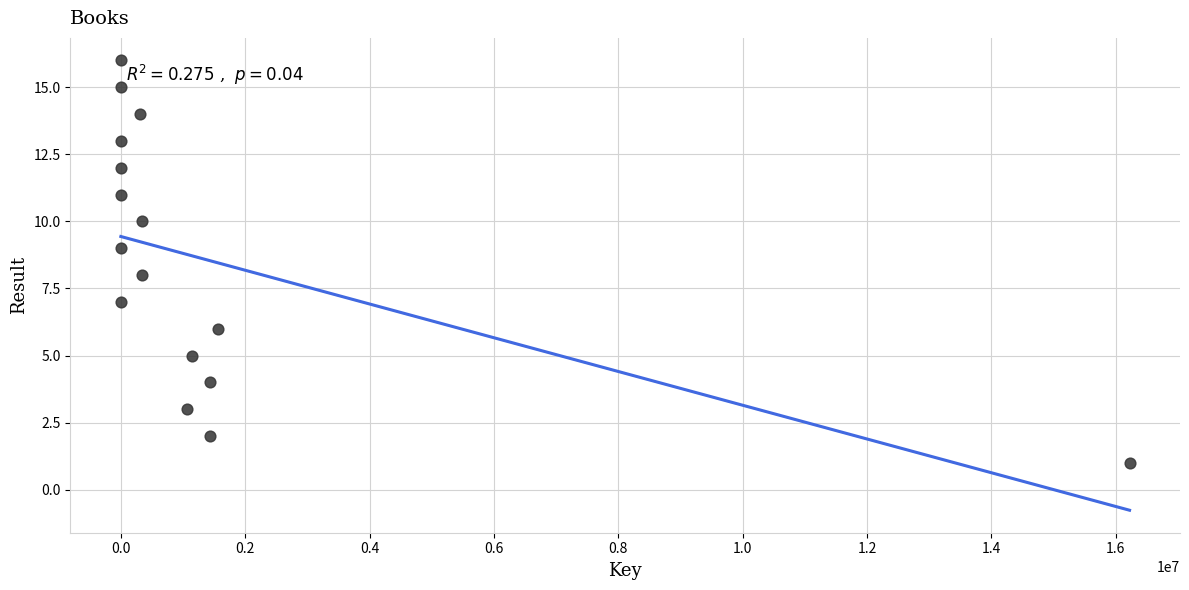

What is the range of X values (max minus min)?

16220132